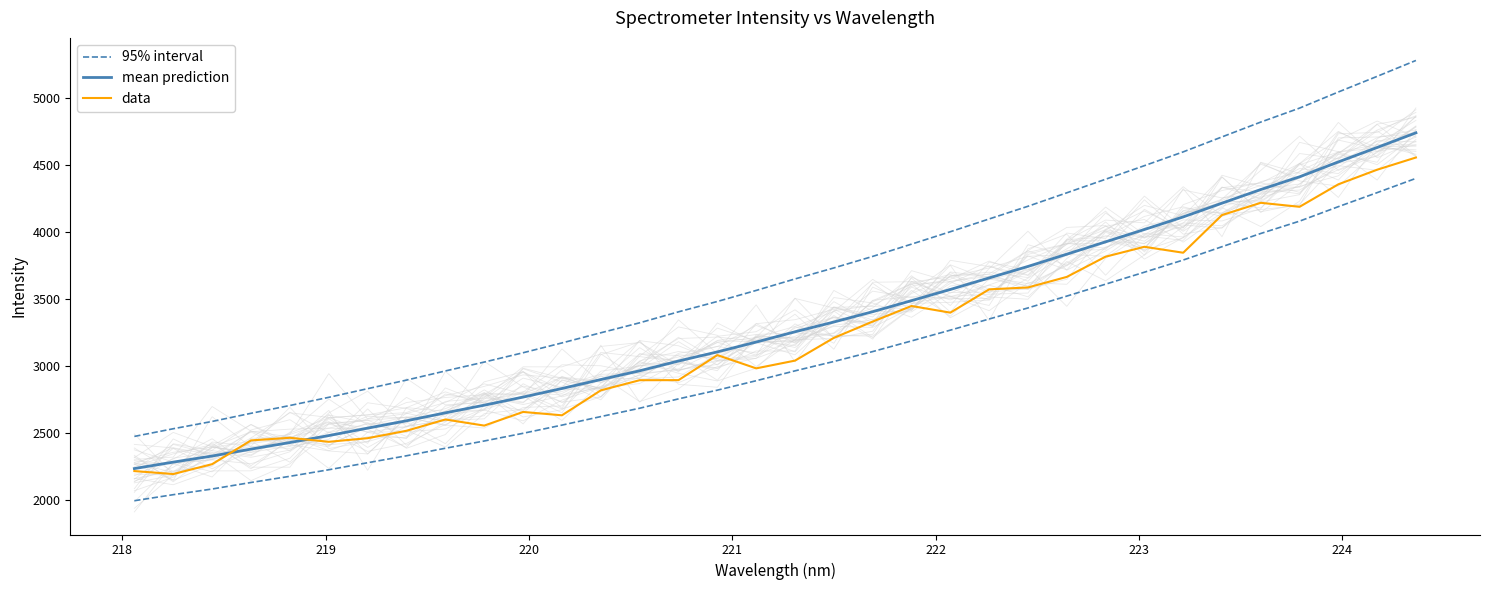

What are all the series names shown in the legend?

95% interval, mean prediction, data